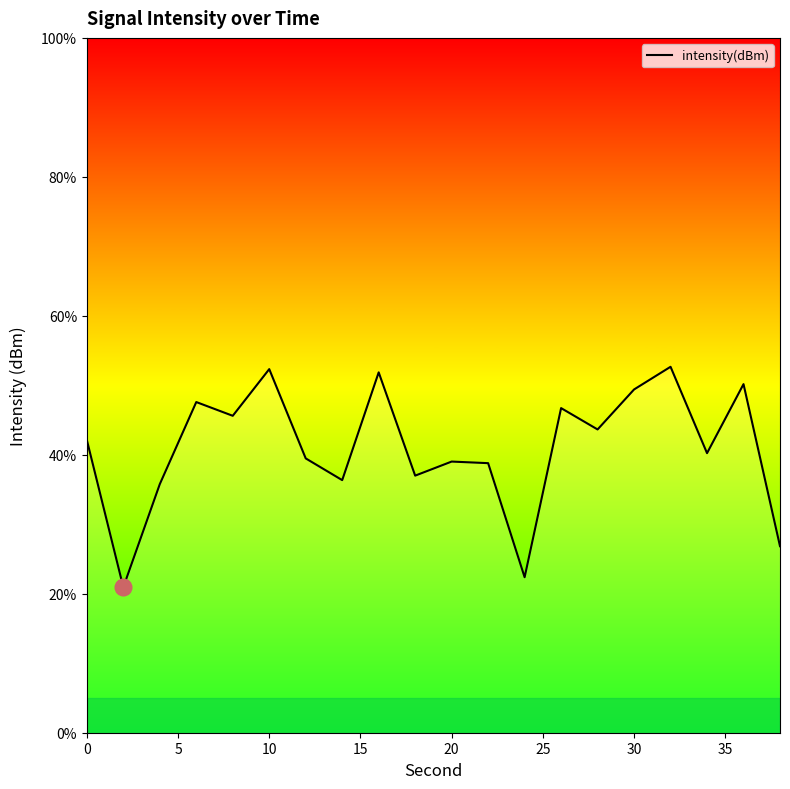

What is the greatest value displayed?

52.7